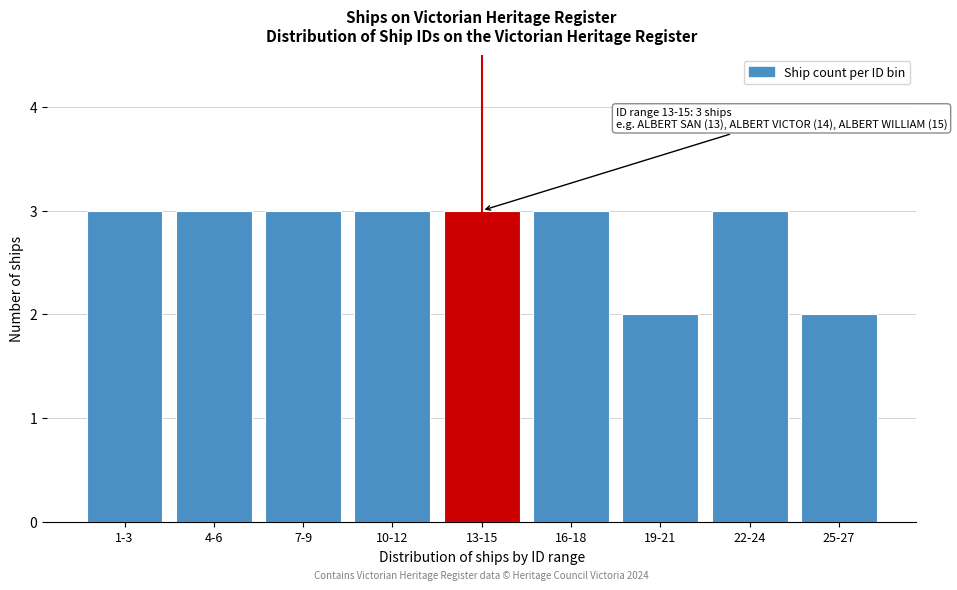

Reading left to right, list all the values displayed in this chart.

1-3=3	4-6=3	7-9=3	10-12=3	13-15=3	16-18=3	19-21=2	22-24=3	25-27=2